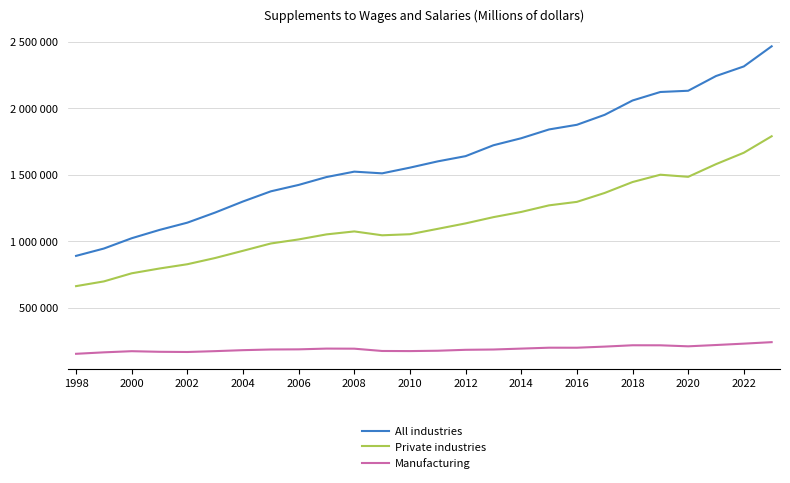

Does the chart display data point markers on the line(s)?

No